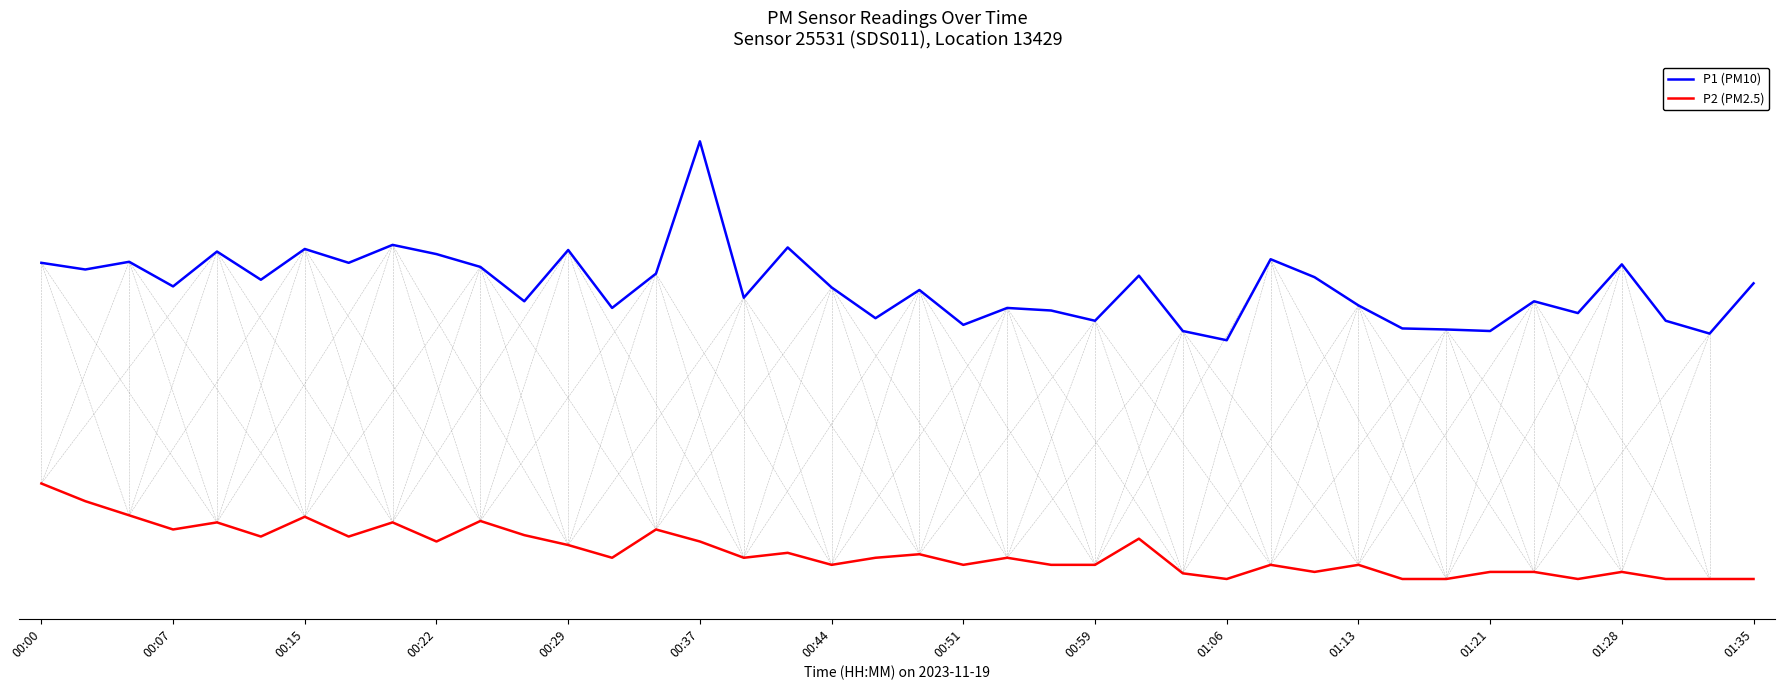

At which category does P2 (PM2.5) reach its first local valley?

00:07